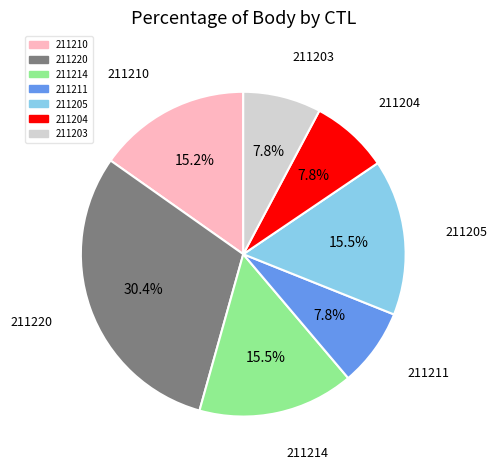

Which slice is the largest?

211220